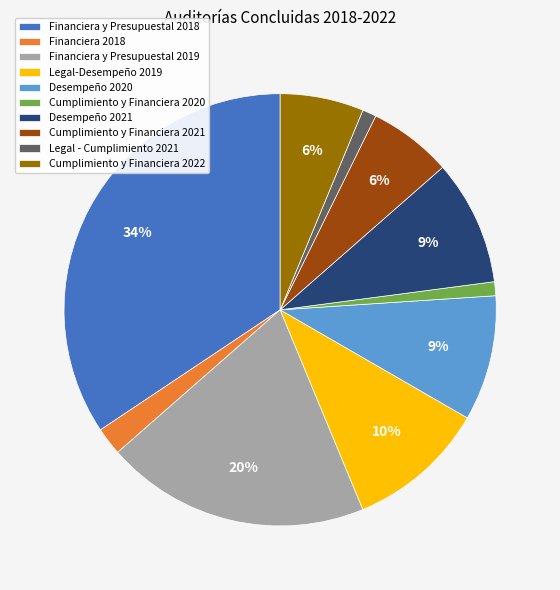

Is there any slice that represents more than half of the pie?

No